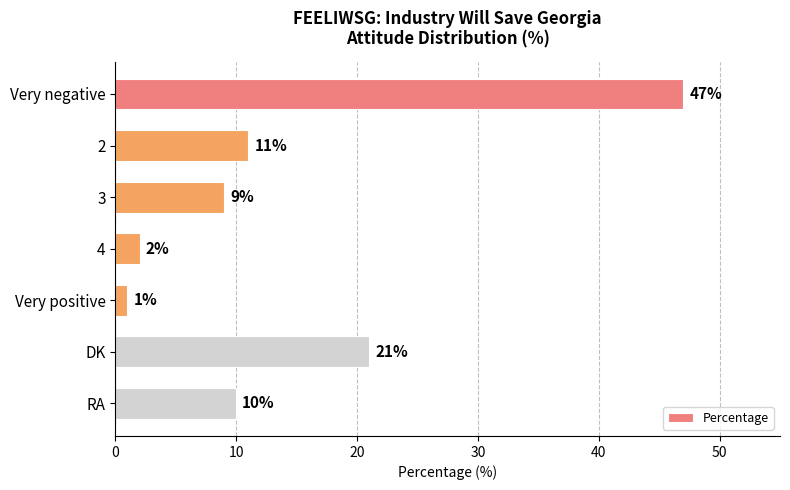

At which label is the value closest to 24?

DK